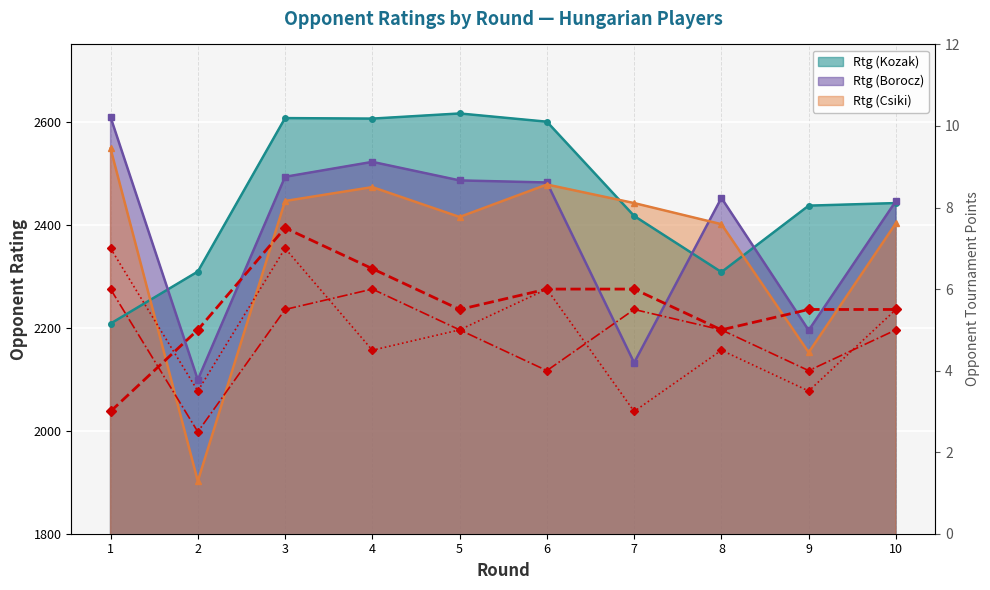

What is the total value across all series at 8?

14.5